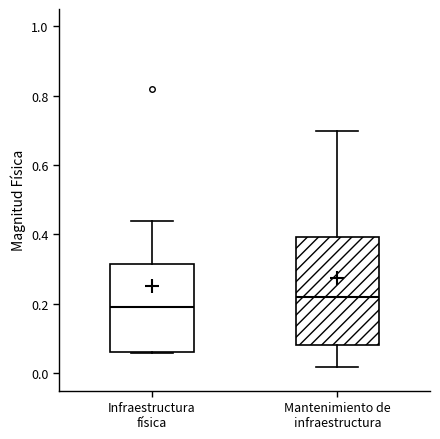

Reading left to right, read every box against the y-axis: the position of its median line, the range the box covers, and the ends of its whiskers. The values are not printed on the chart, so give them approximately, as read against the axis.

Infraestructura física: median 0.20, box 0.06 to 0.32, whiskers 0.06 to 0.44
Mantenimiento de infraestructura: median 0.22, box 0.08 to 0.40, whiskers 0.02 to 0.70